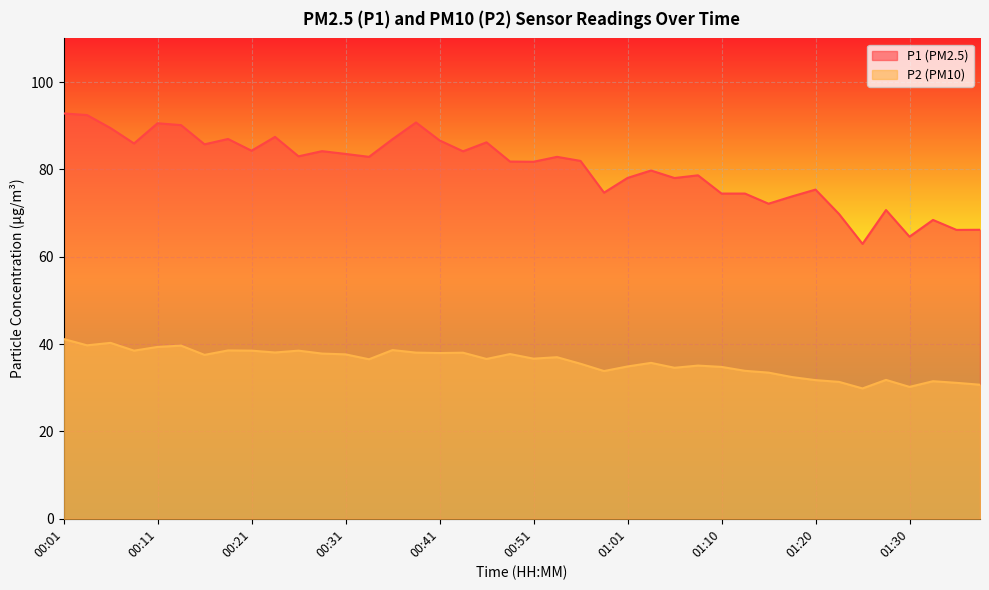

Reading left to right, list all the values displayed in this chart.

P1: 92.8	92.5	89.5	86.0	90.6	90.2	85.8	87.0	84.3	87.5	83.0	84.2	83.5	82.9	86.9	90.8	86.7	84.2	86.2	81.8	81.8	82.9	82.0	74.7	78.0	79.8	78.0	78.7	74.5	74.5	72.2	73.8	75.4	69.8	63.0	70.7	64.6	68.4	66.2	66.2
P2: 41.2	39.7	40.3	38.5	39.4	39.6	37.5	38.5	38.5	38.1	38.5	37.8	37.6	36.5	38.6	38.0	38.0	38.0	36.6	37.7	36.7	37.0	35.5	33.8	34.9	35.7	34.6	35.1	34.8	33.9	33.5	32.5	31.8	31.4	29.9	31.8	30.2	31.5	31.1	30.7